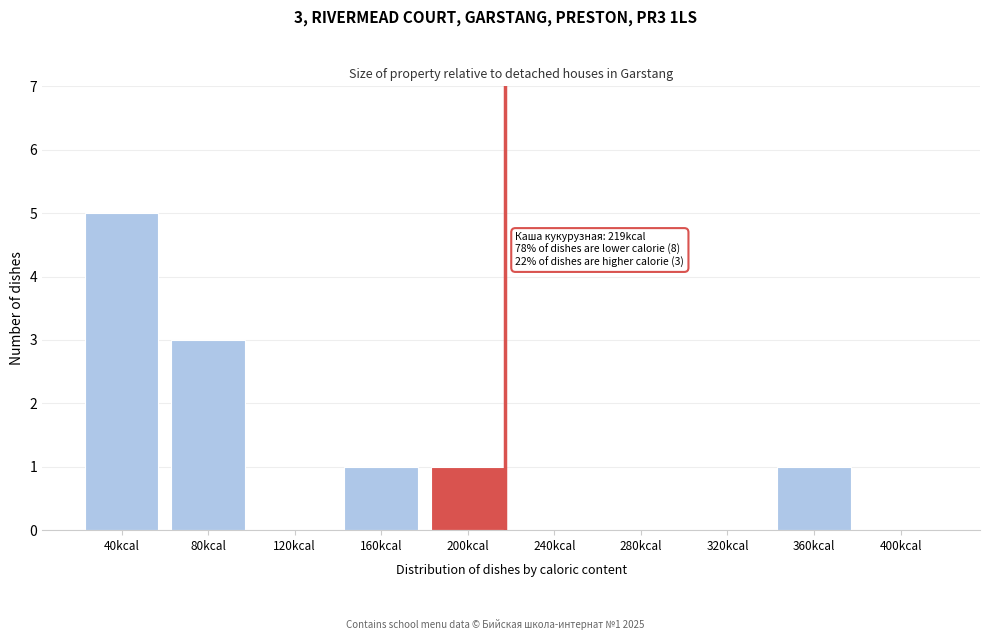

Reading right to left, transcribe all the data shown in this chart.

400kcal=0	360kcal=1	320kcal=0	280kcal=0	240kcal=0	200kcal=1	160kcal=1	120kcal=0	80kcal=3	40kcal=5